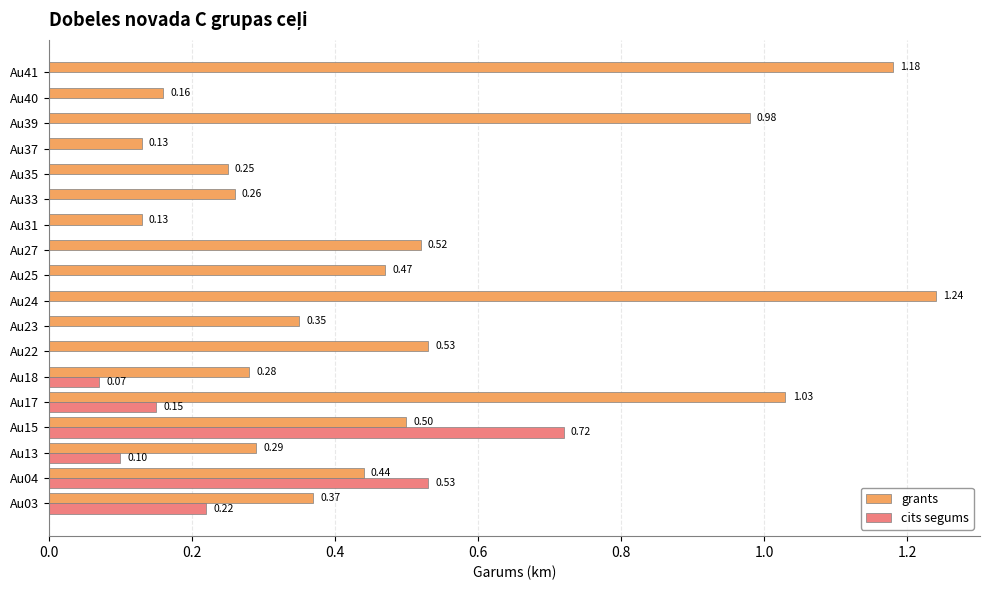

At which category is the sum across all series the highest?

Au24